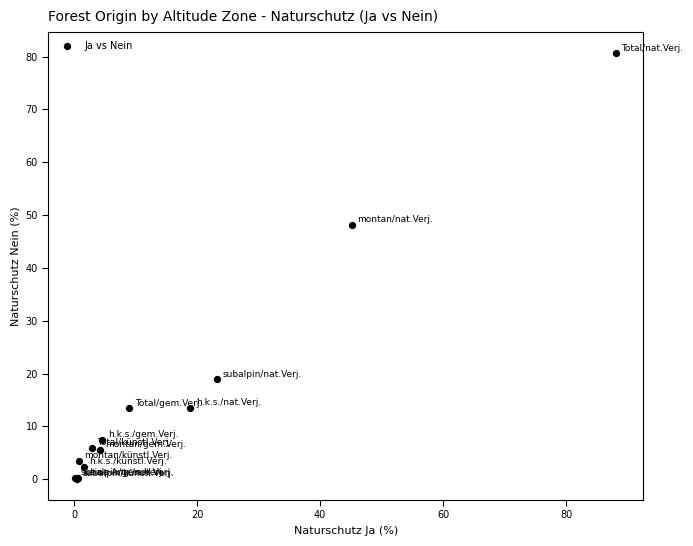

What Y value in the scatter plot is closest to 40?

48.2